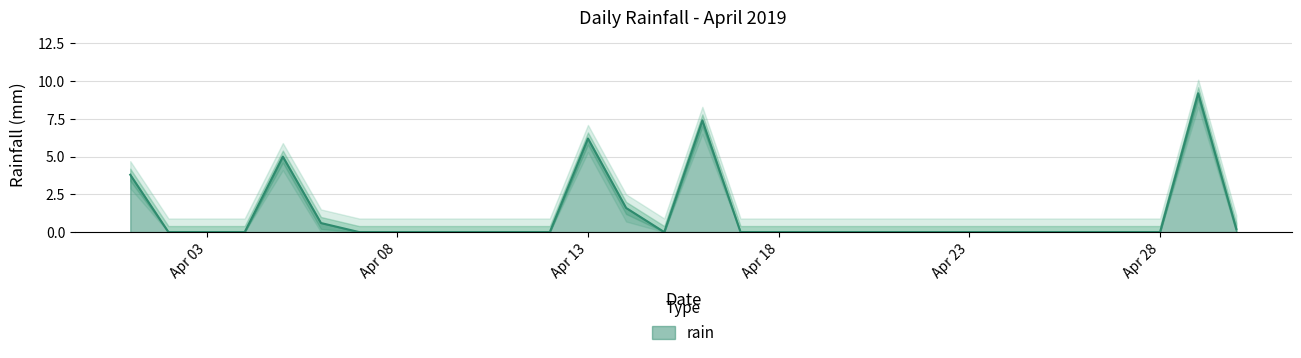

Which label corresponds to the smallest value in the chart?

2019-04-02